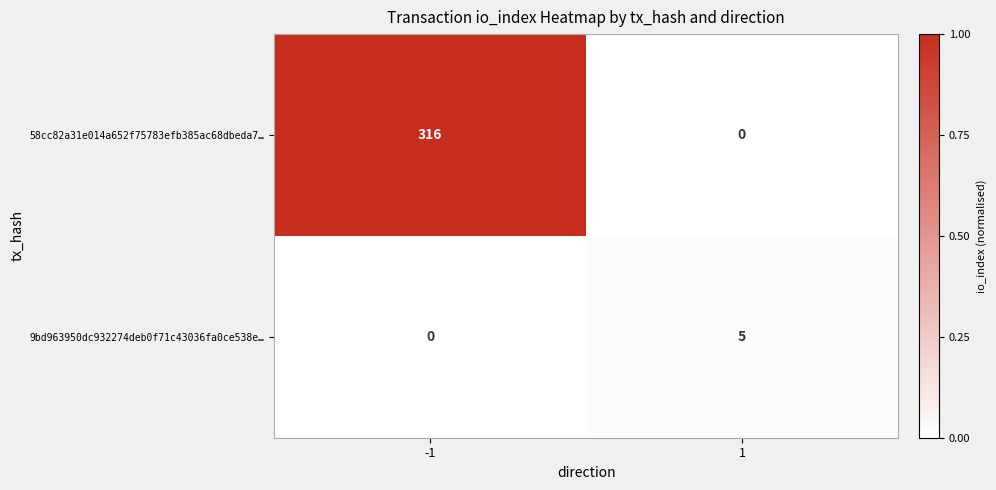

What is the total value across all series at -1?

316